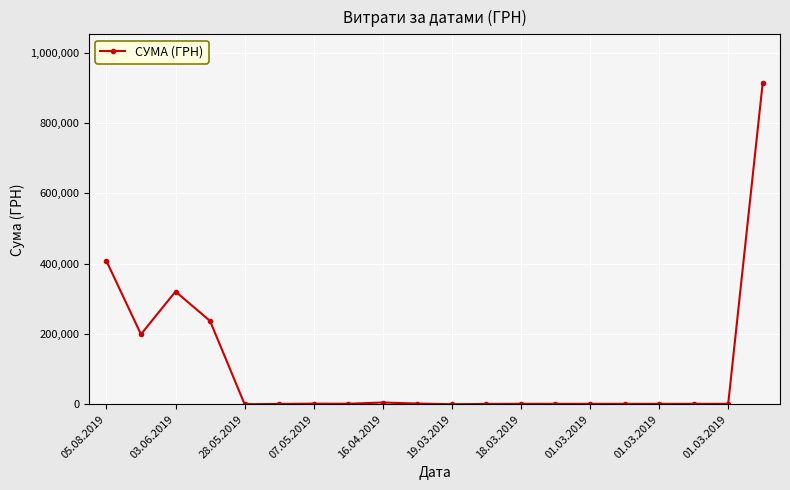

Does the chart have visible grid lines?

Yes